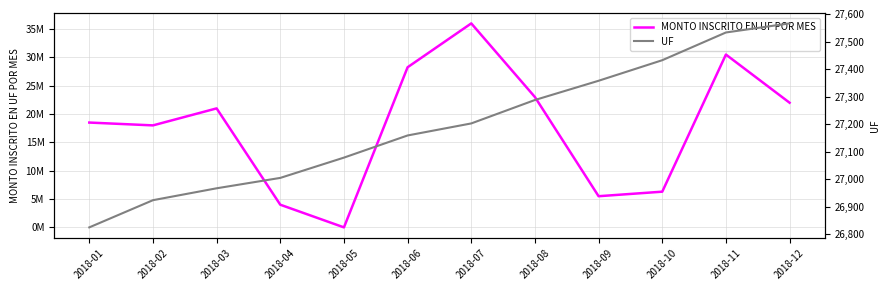

What are all the series names shown in the legend?

MONTO INSCRITO EN UF POR MES, UF